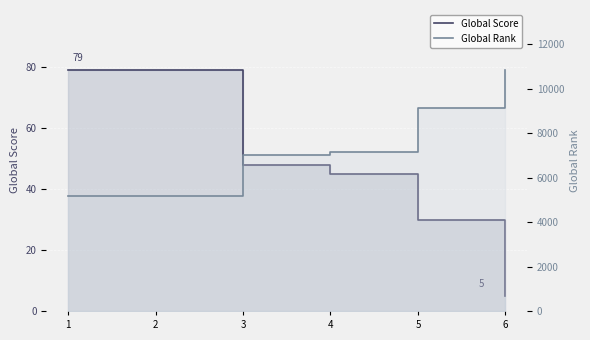

The value of Global Rank at 2 is 7280. True or false?

False